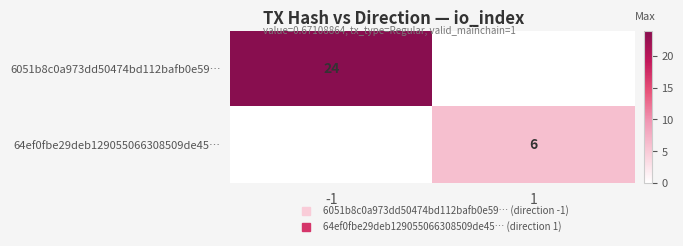

Is it true that 6051b8c0a973dd50474bd112bafb0e59… equals 0 at 1?

True